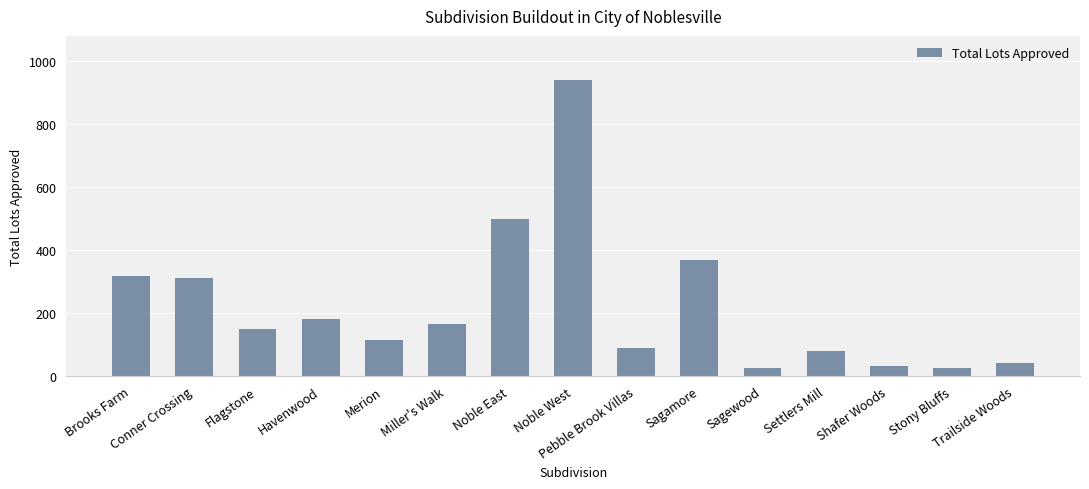

What is the label of the 10th bar from the right?

Miller's Walk